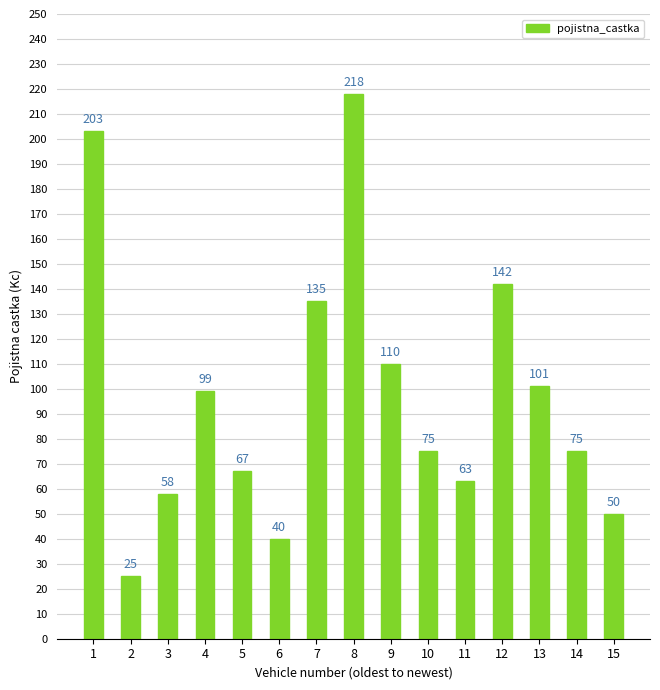

List the labels in order of value, largest first.

8, 1, 12, 7, 9, 13, 4, 10, 14, 5, 11, 3, 15, 6, 2